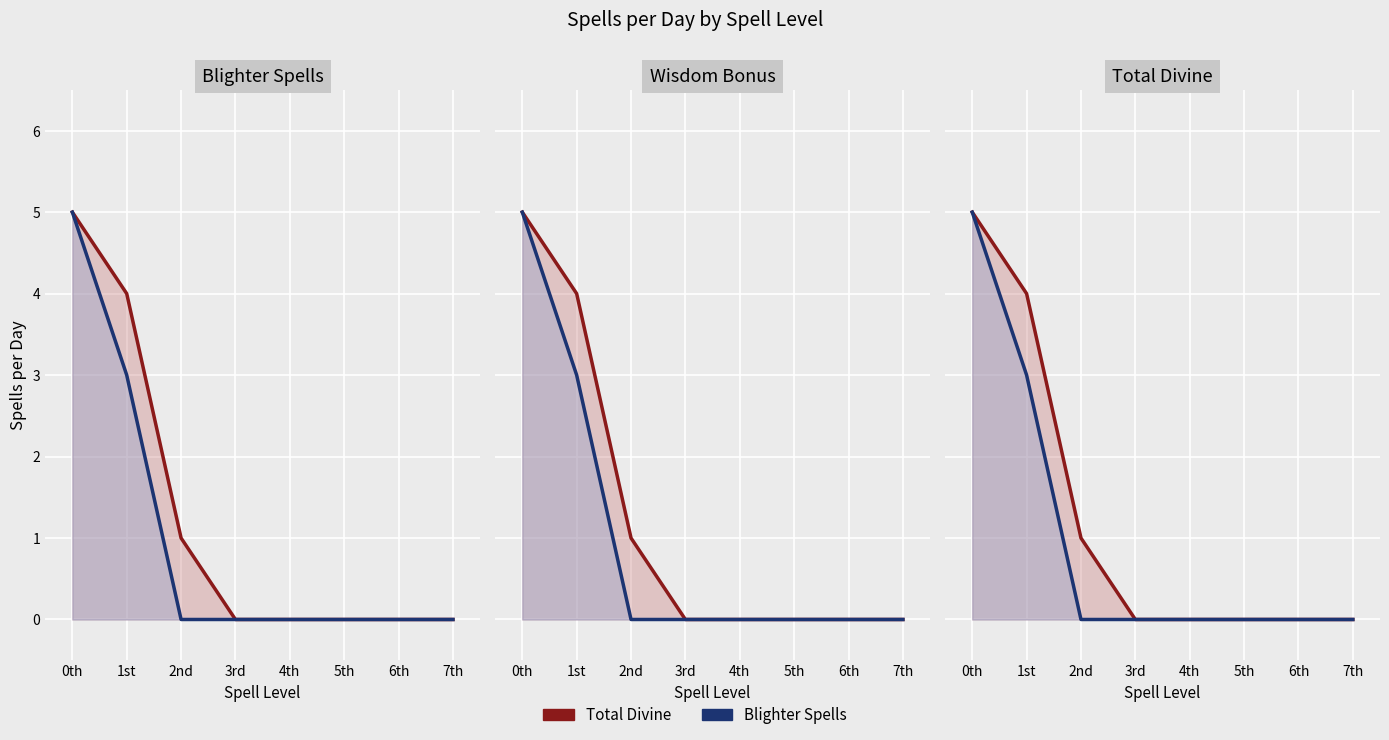

True or false: Total Divine and Blighter Spells intersect in this chart.

False